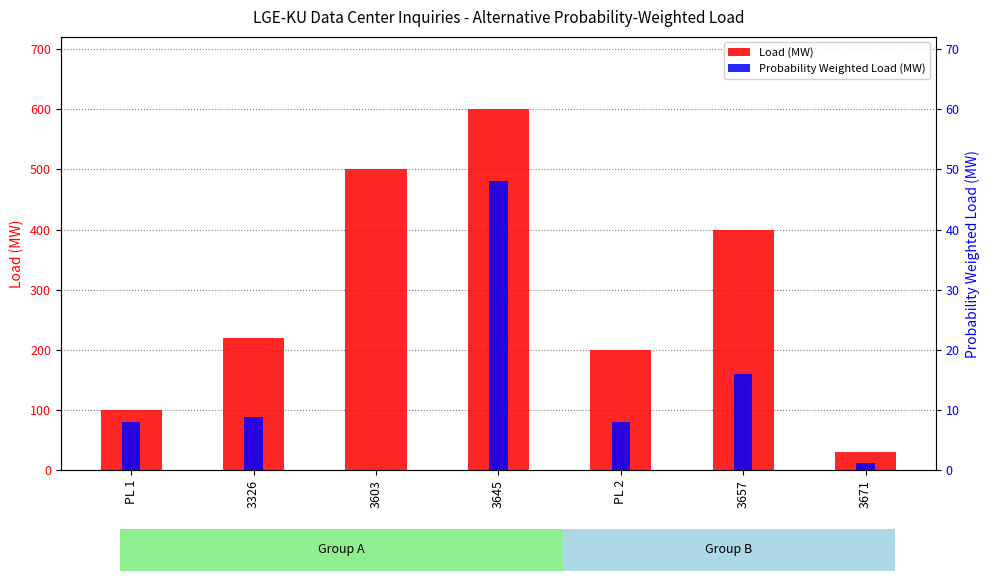

How many values in the Probability Weighted Load (MW) series exceed 8?

3